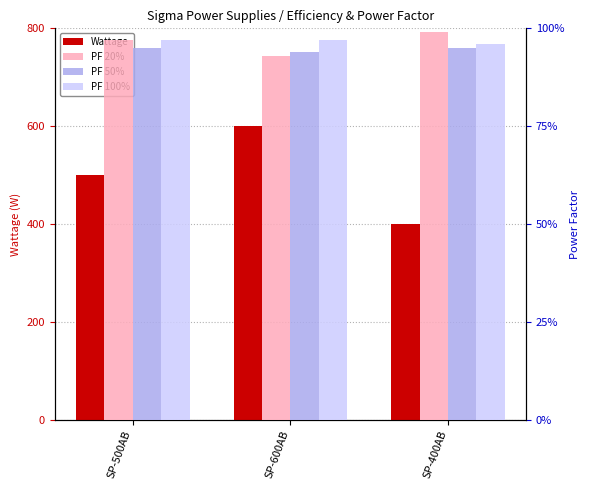

Reading left to right, what are all the values shown in this chart?

Wattage: SP-500AB=500.0	SP-600AB=600.0	SP-400AB=400.0
PF 20%: SP-500AB=1.0	SP-600AB=0.9	SP-400AB=1.0
PF 50%: SP-500AB=0.9	SP-600AB=0.9	SP-400AB=0.9
PF 100%: SP-500AB=1.0	SP-600AB=1.0	SP-400AB=1.0